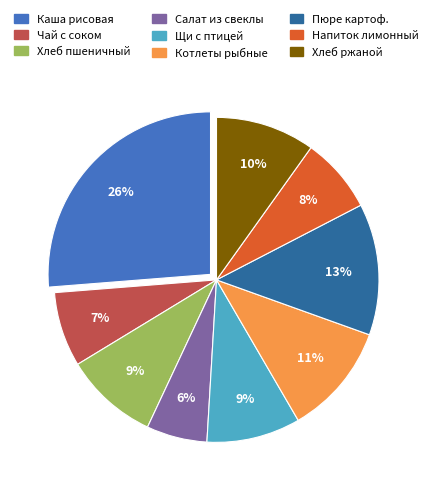

To the nearest percent, what is the average slice percentage?

11%